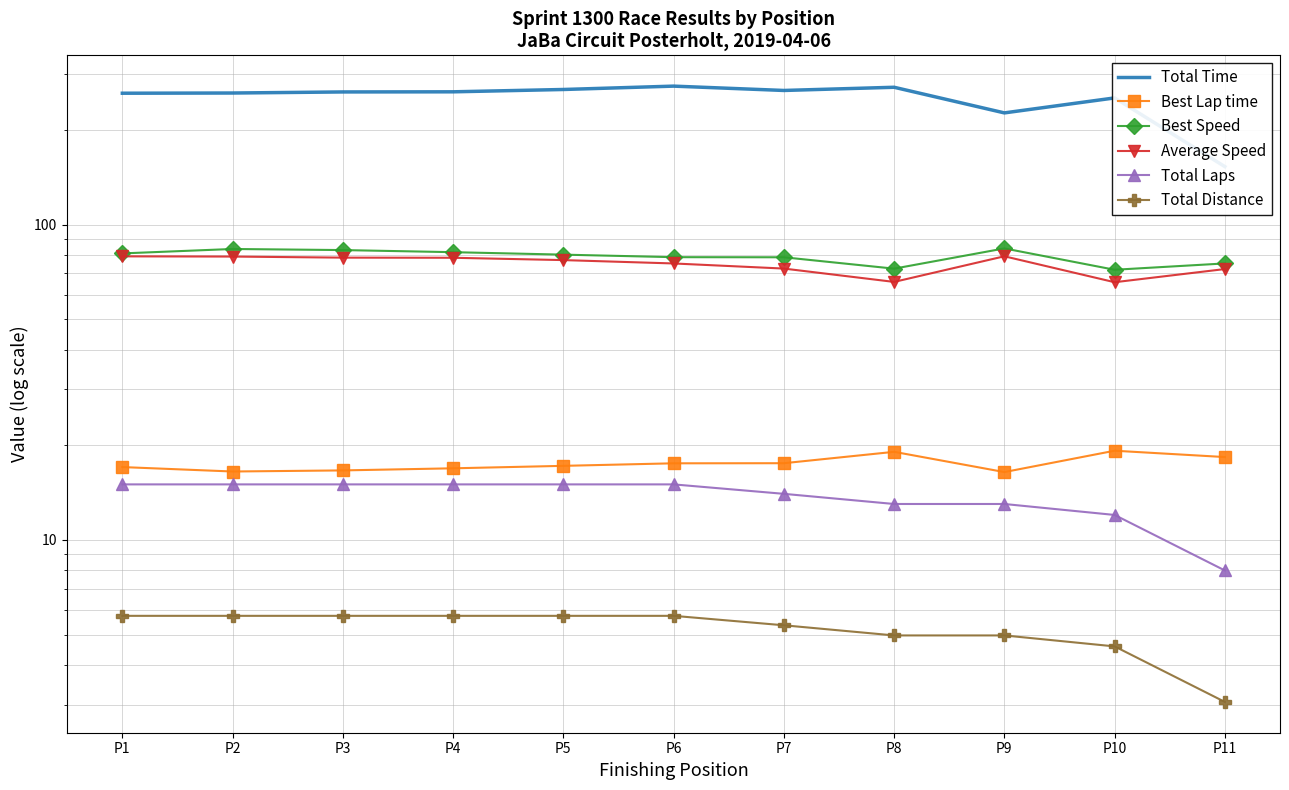

Does the chart have visible grid lines?

Yes